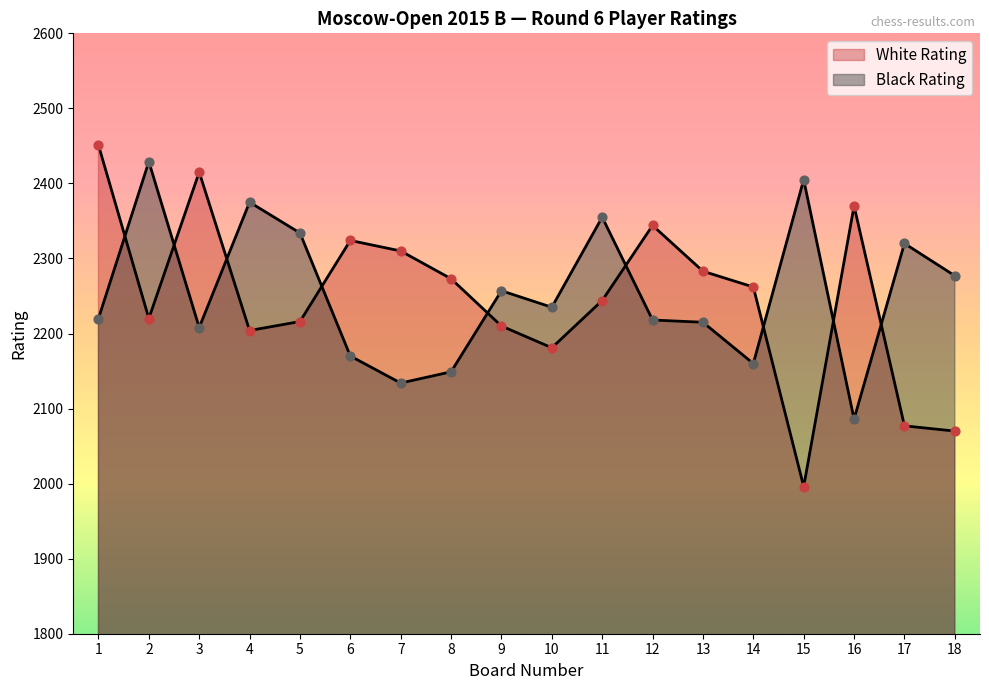

Which series reaches the maximum Y coordinate?

White Rating